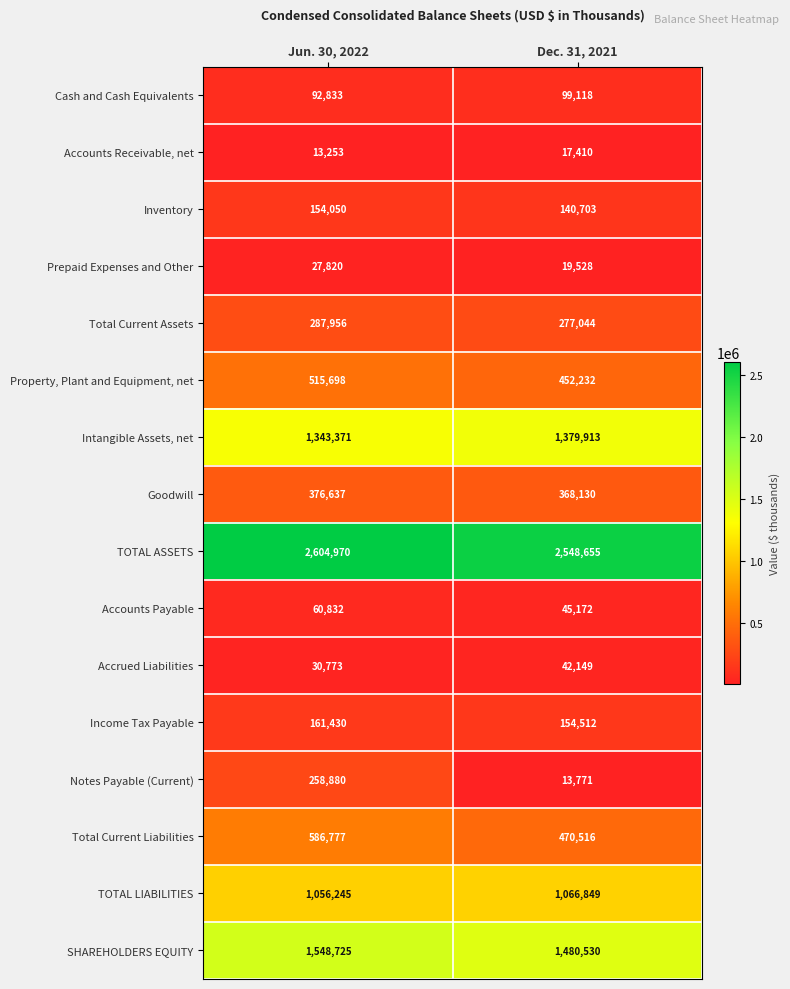

Where is Goodwill nearest to the value 372383?

Dec. 31, 2021